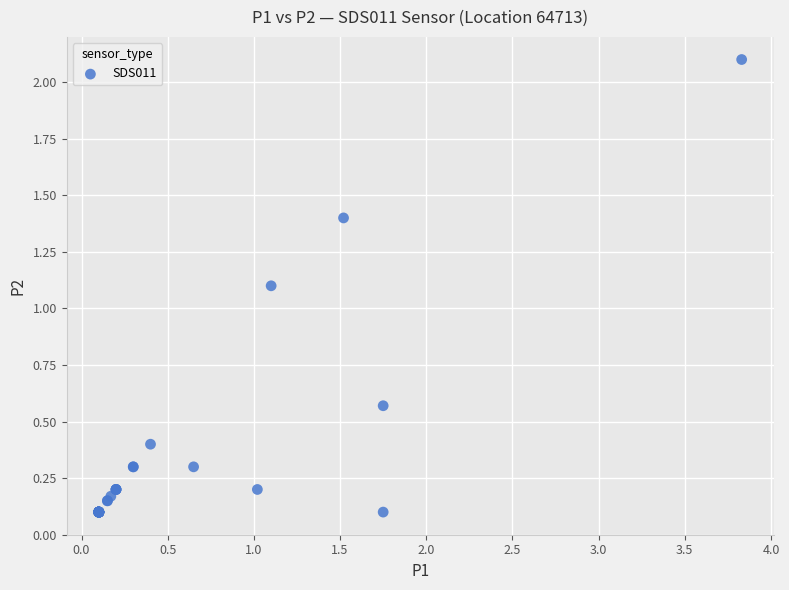

What Y value in the scatter plot is closest to 1?

1.1